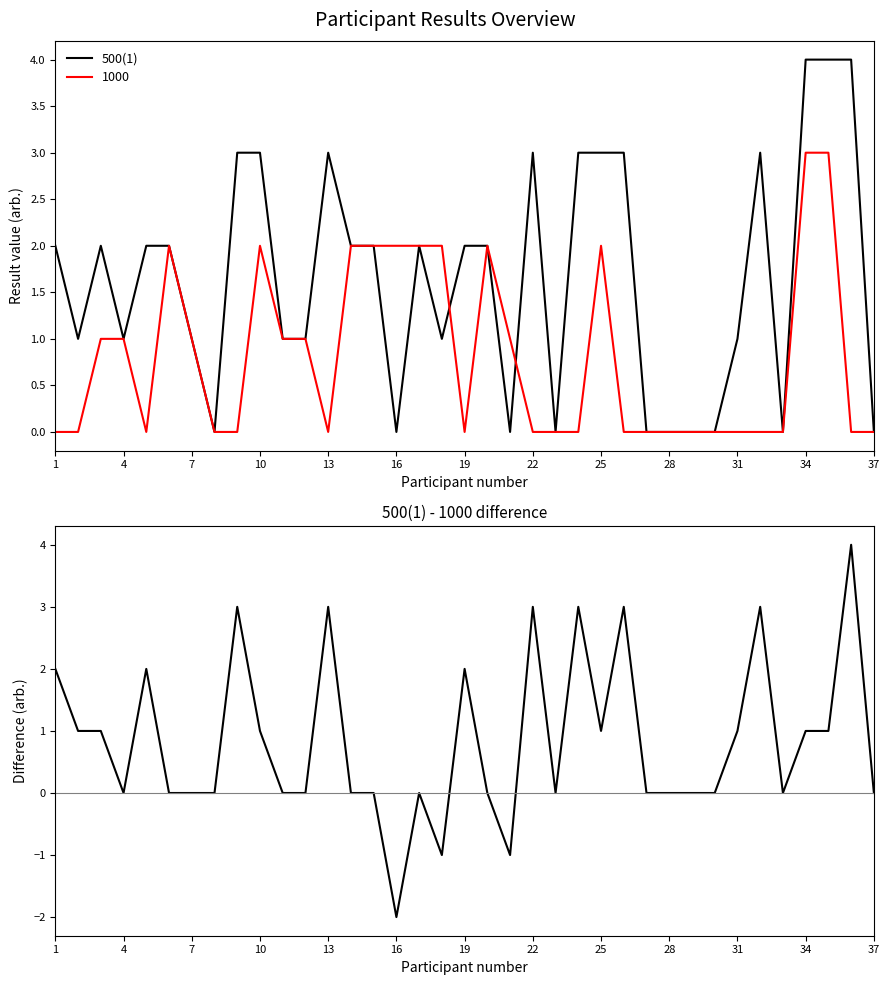

How many 500(1) values are between 0 and 3?

34